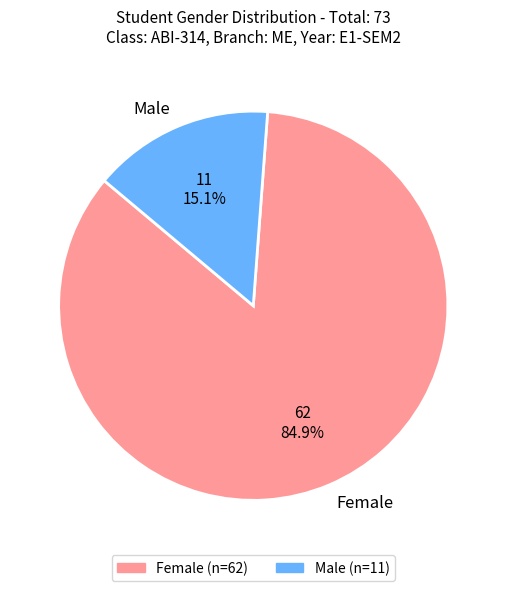

Between Female and Male, which is larger?

Female